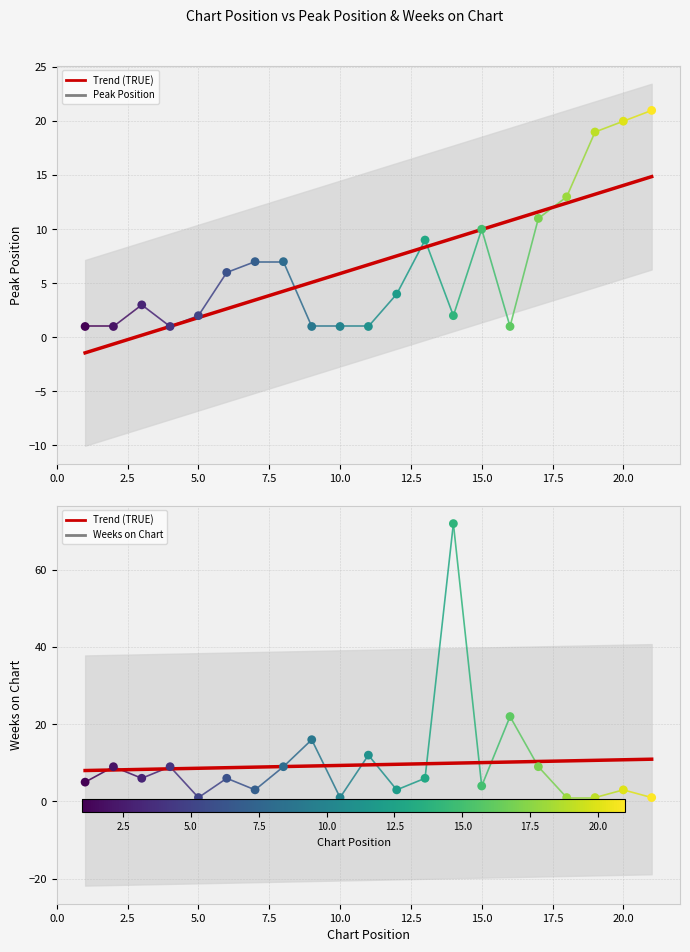

Which series contains the highest Y value?

Weeks on Chart